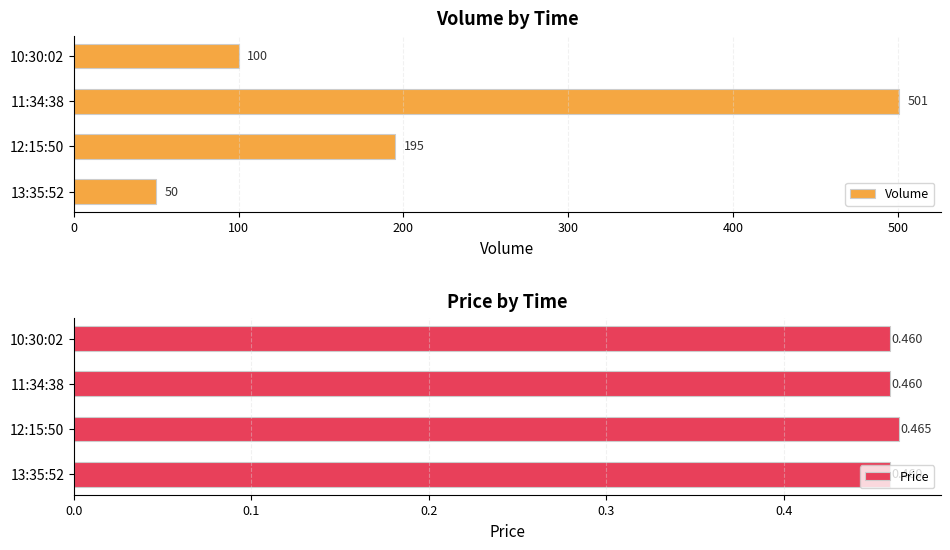

What is the maximum value shown in the chart?

501.0